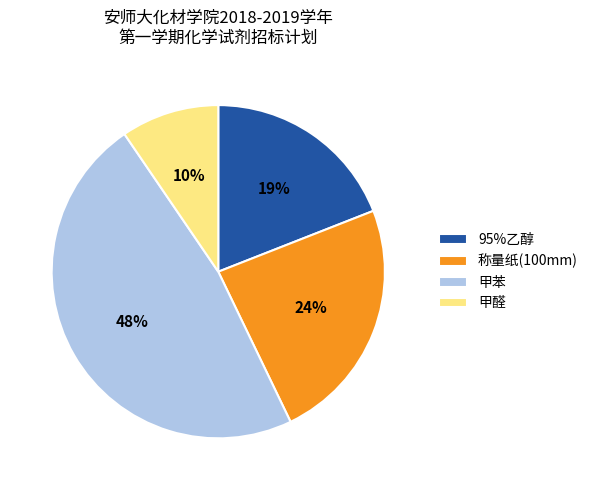

To the nearest percent, what is the combined percentage of 甲醛 and 甲苯?

57%